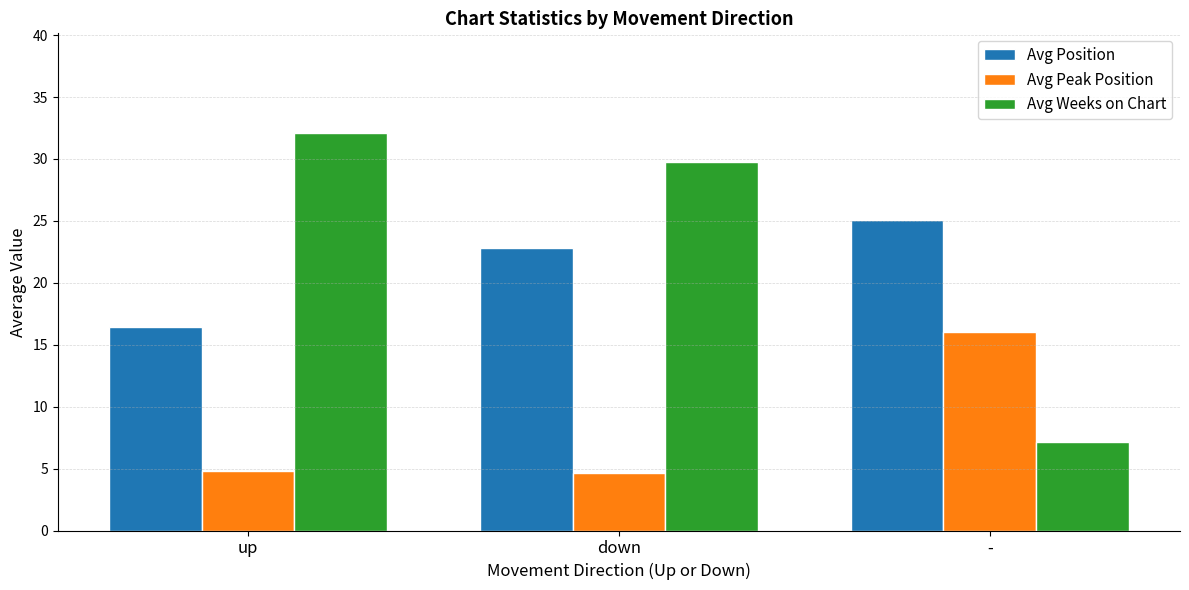

Where is Avg Weeks on Chart nearest to the value 19?

down